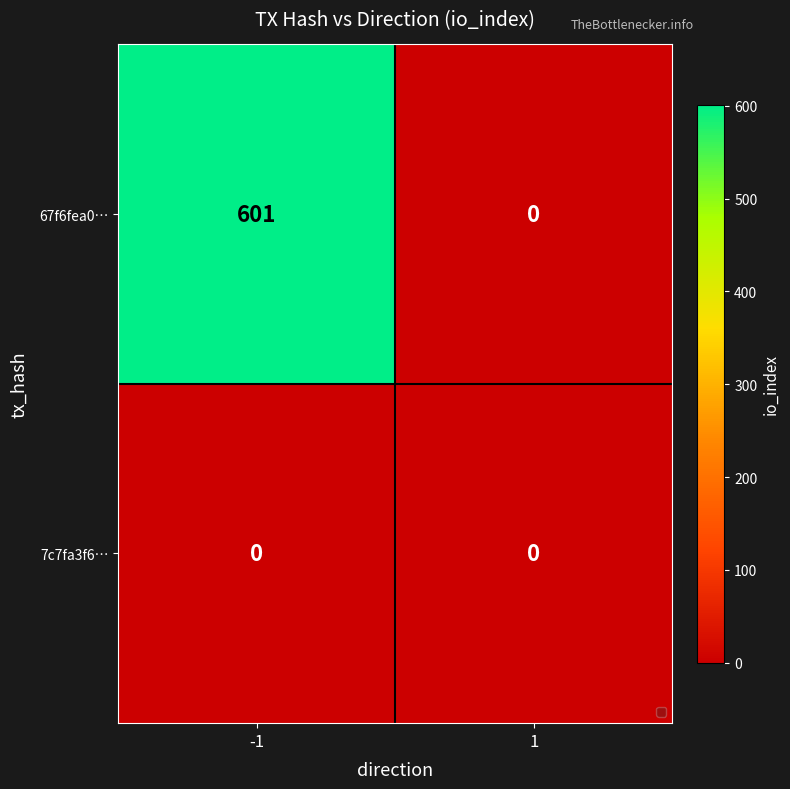

How many data points does each series have?

2